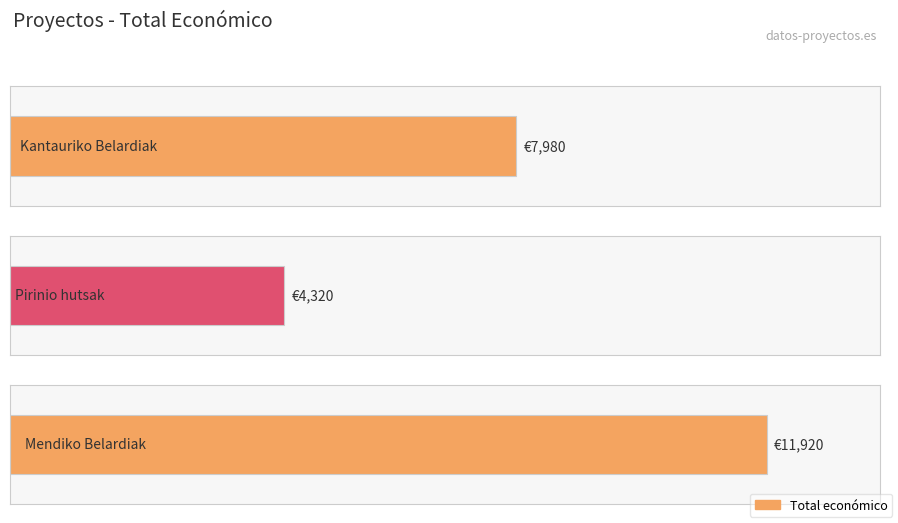

True or false: the data shows 987 at Pirinio hutsak.

False